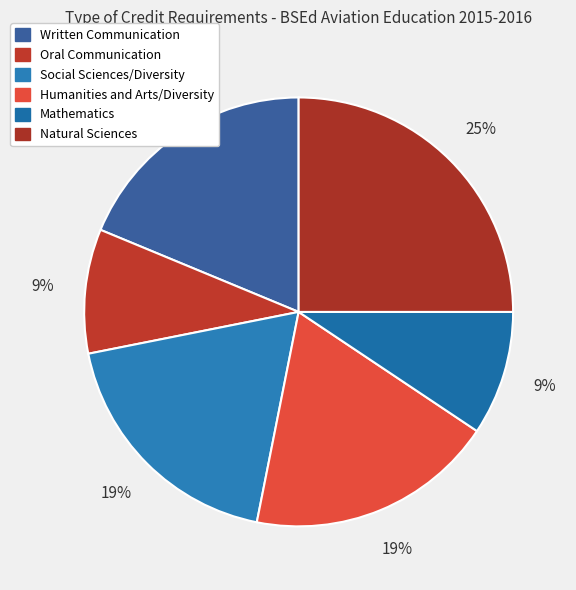

What percentage is the Mathematics slice, to the nearest percent?

9%